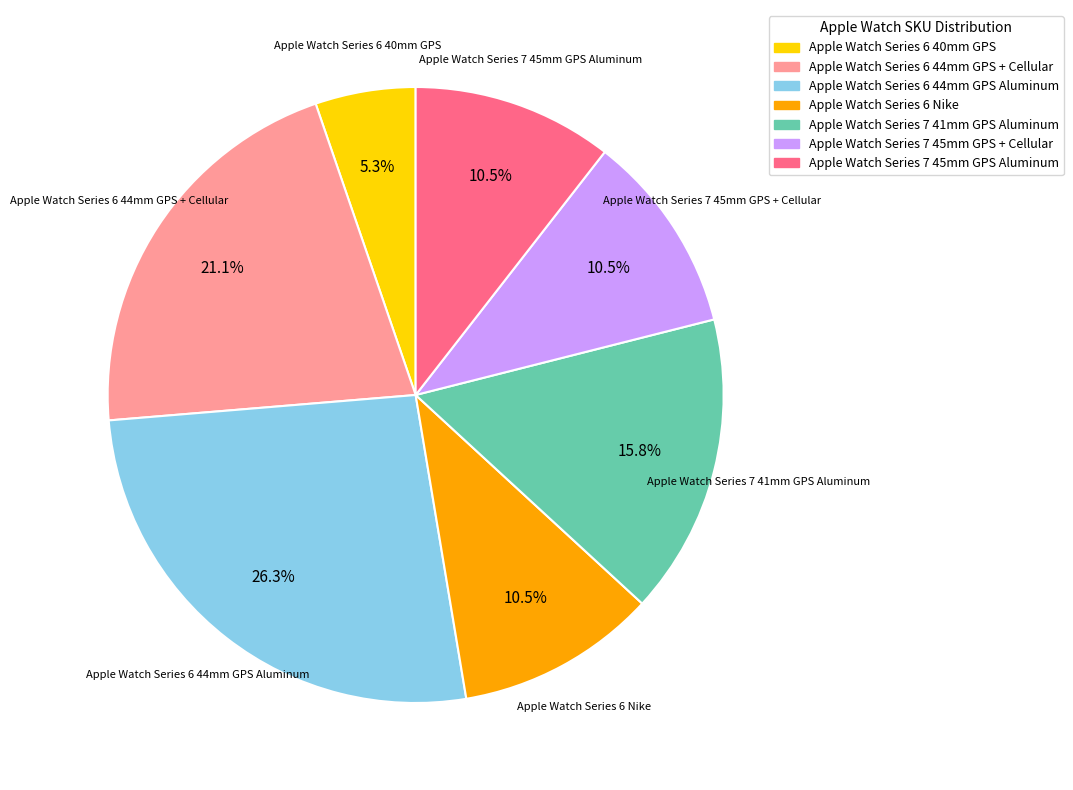

Is there a majority slice in this chart?

No